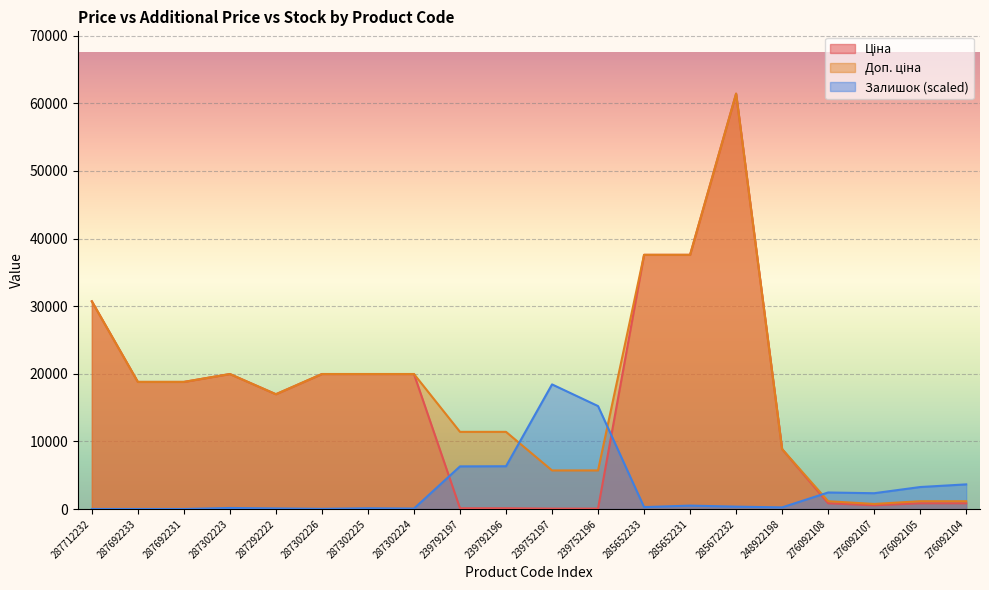

What is the difference between the Ціна values at 276092104 and 287302224?

19115.7